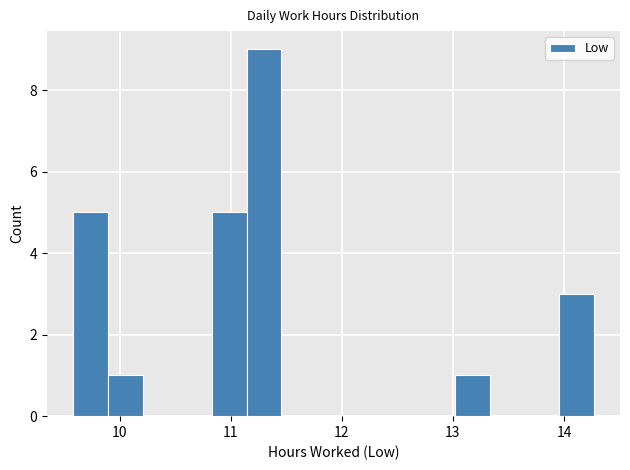

Read against the x-axis, roughly where is the centre of the tallest bar?

11.3